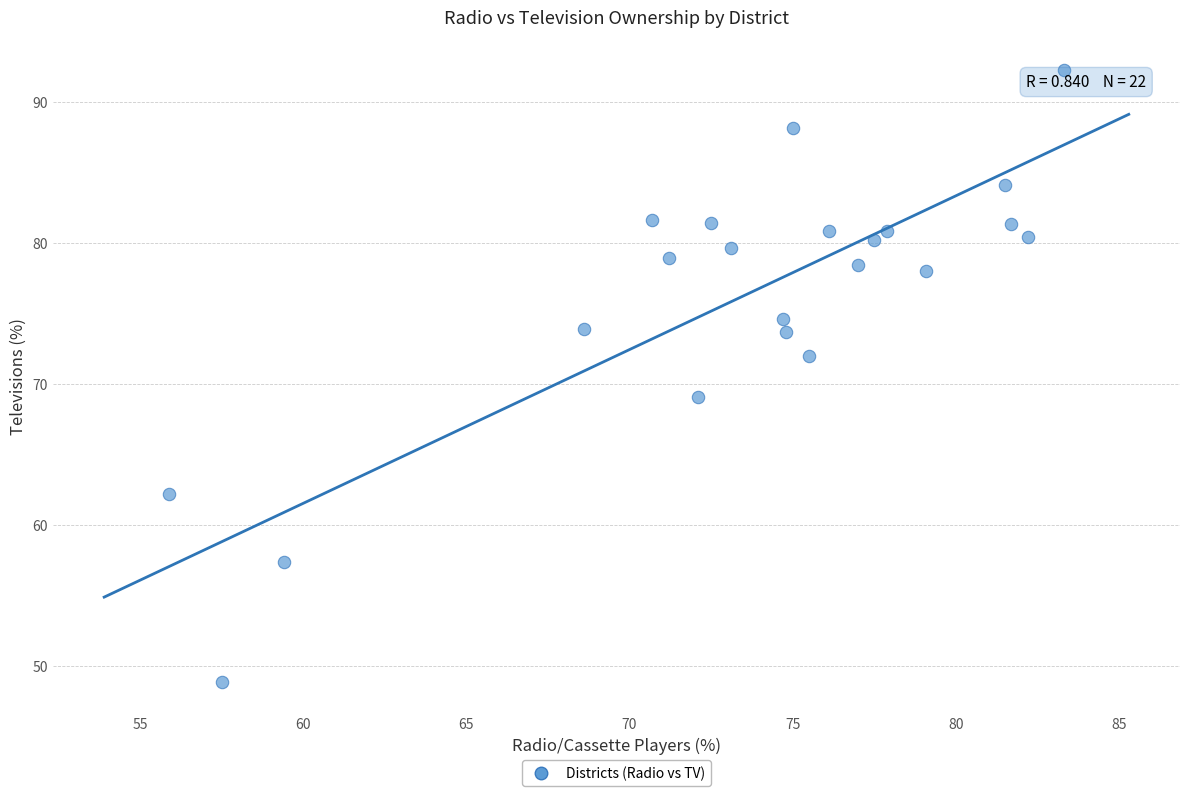

What is the range of X values (max minus min)?

27.4